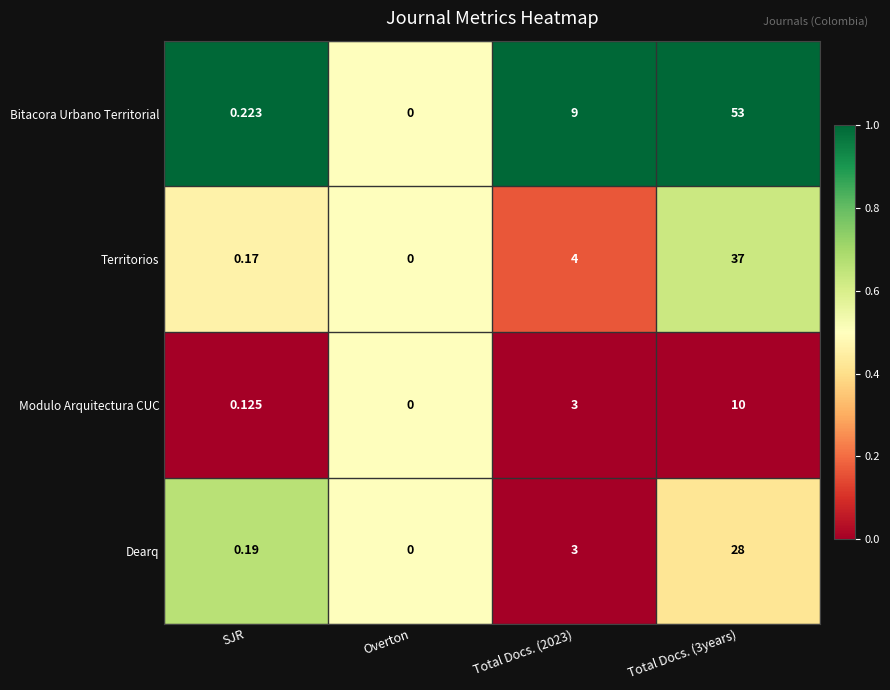

Rank the series by their maximum value, from lowest to highest.

Modulo Arquitectura CUC, Dearq, Territorios, Bitacora Urbano Territorial